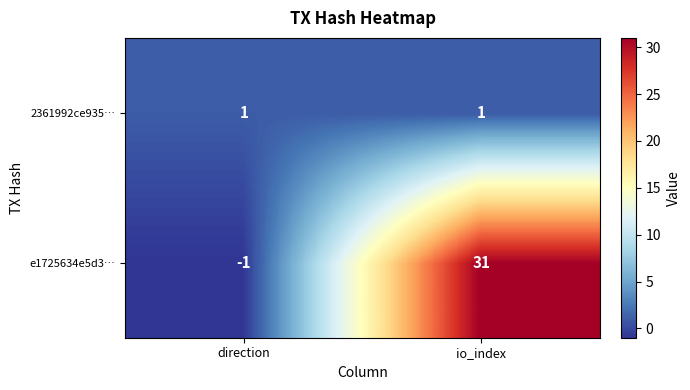

Which series has the widest spread of values?

e1725634e5d3…